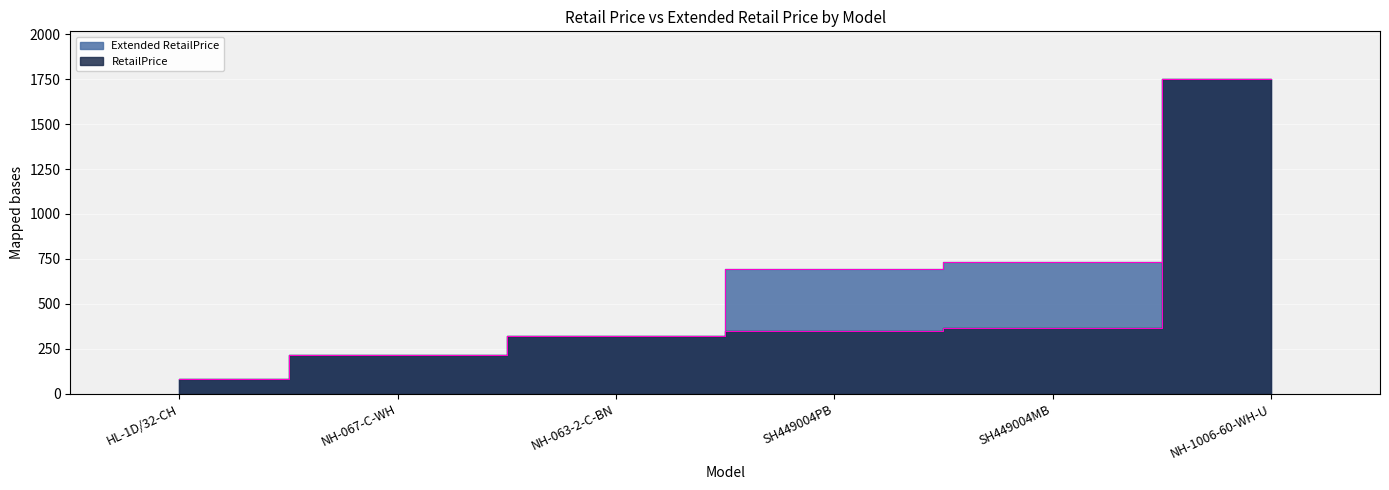

What is the approximate value of Extended RetailPrice at NH-063-2-C-BN?

321.4